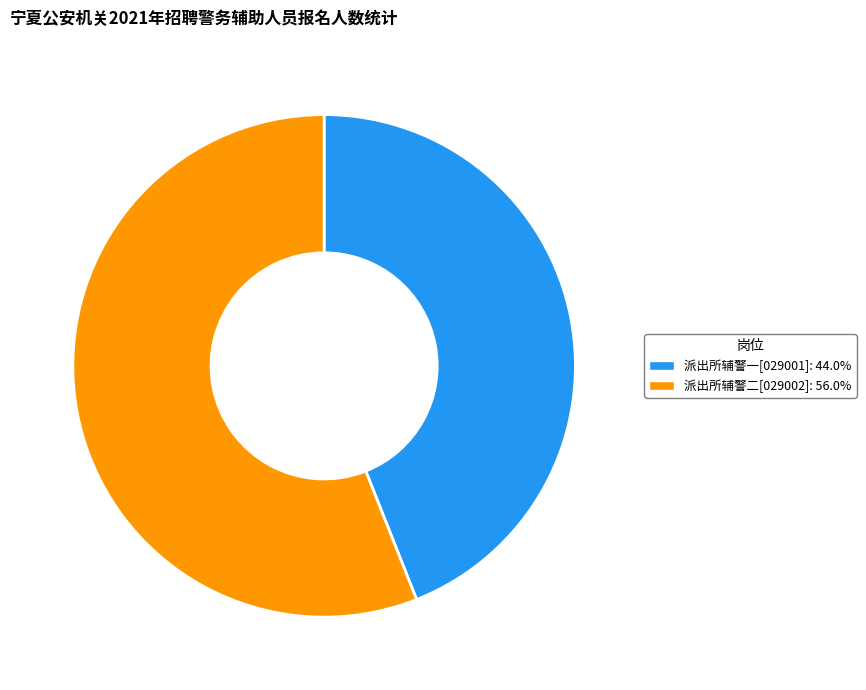

Is it true that 派出所辅警二[029002] is 65% of the pie?

False